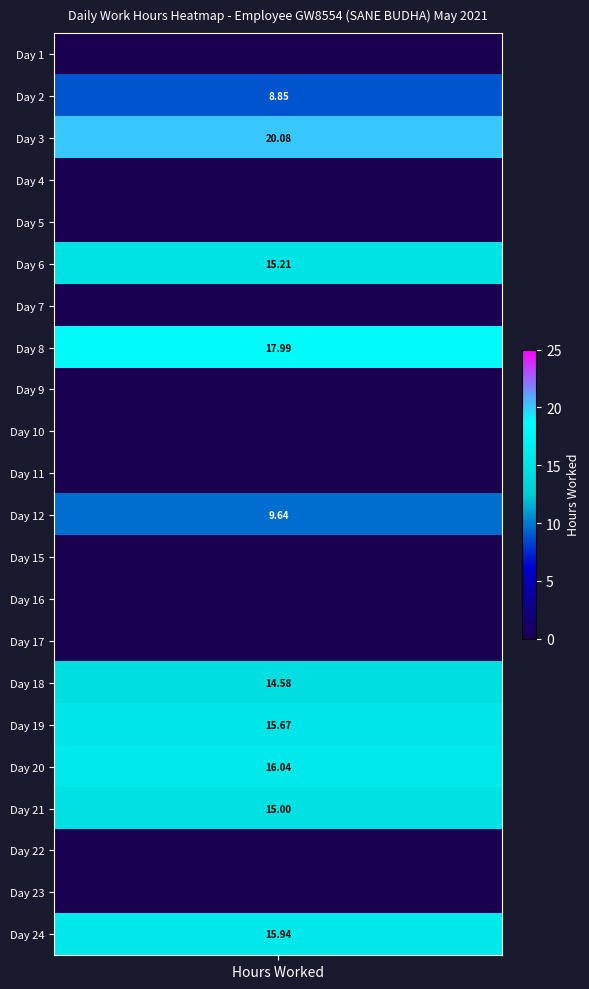

Rank the categories by 15 value from lowest to highest.

0, 1, 2, 3, 4, 5, 6, 7, 8, 9, 10, 11, 12, 13, 14, 15, 16, 17, 18, 19, 20